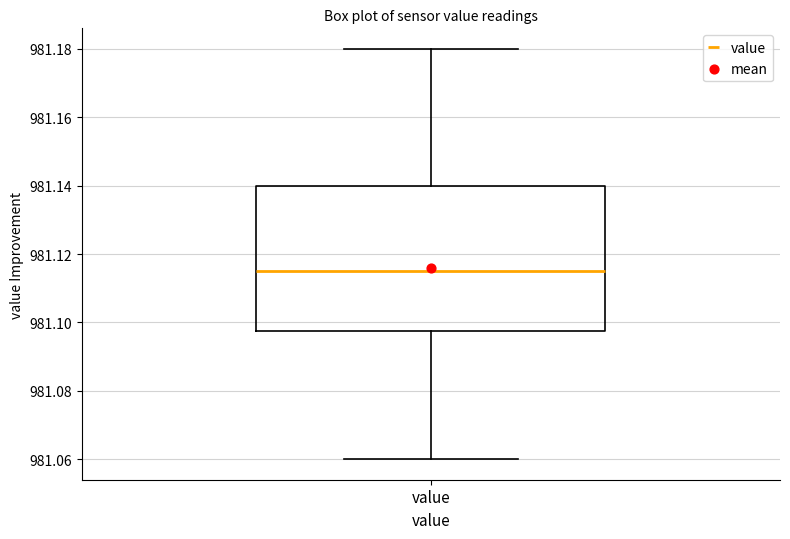

Transcribe this box plot: give where the median line is, the range the box spans, and where the two whiskers end, as read against the y-axis. The values are not printed on the chart, so give them approximately, as read against the axis.

median 981.116, box 981.098 to 981.140, whiskers 981.060 to 981.180